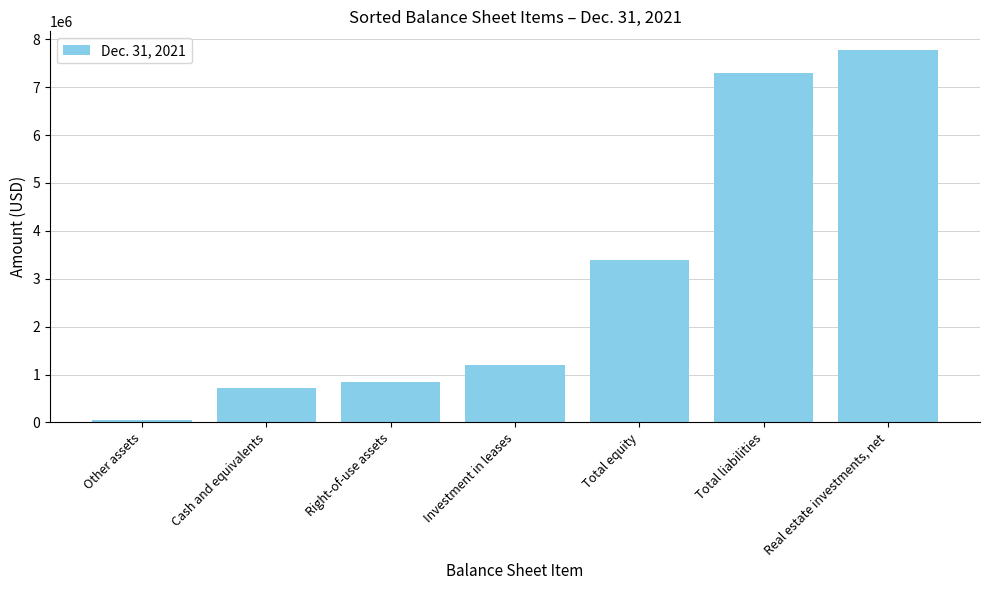

Which category has the highest value across all series?

Real estate investments, net